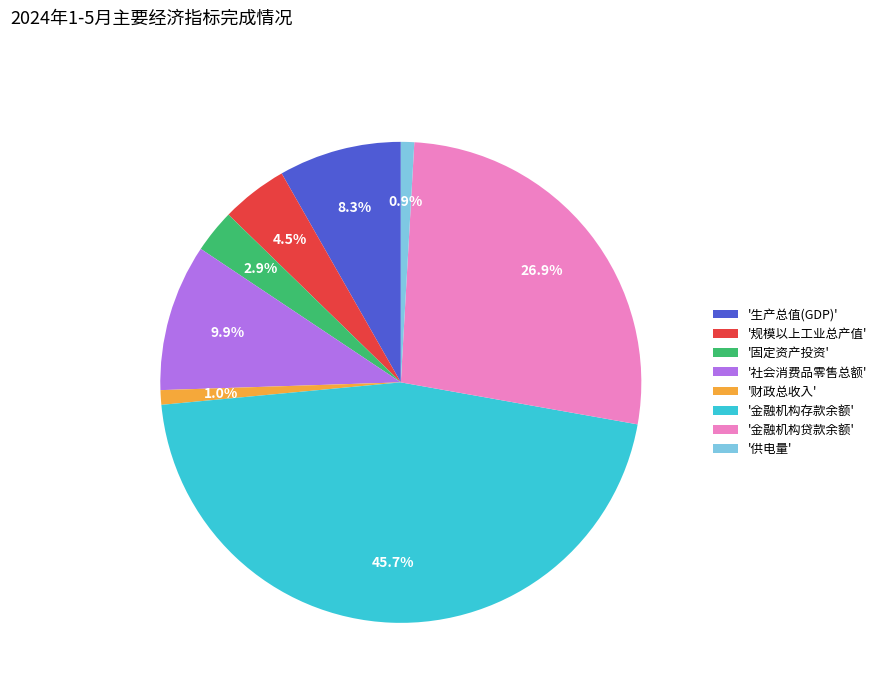

What portion of the pie excludes '社会消费品零售总额'?

90.1%